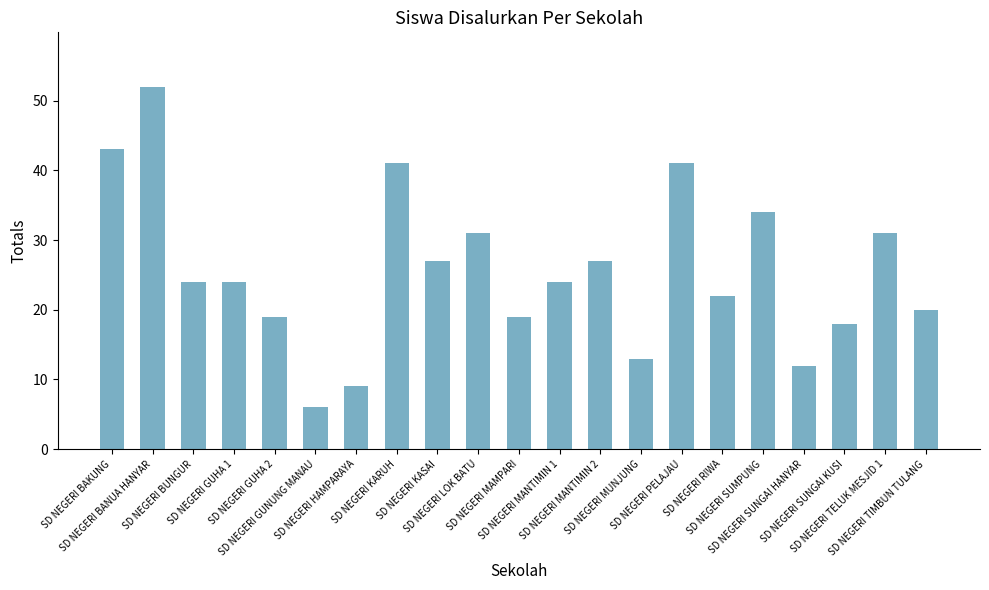

Which category has the lowest value across all series?

SD NEGERI GUNUNG MANAU